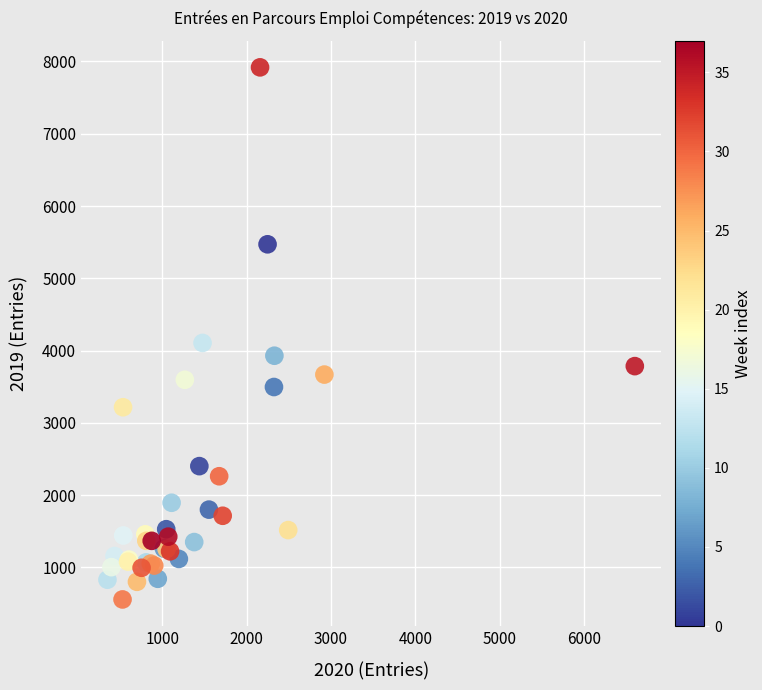

What Y value in the scatter plot is closest to 4237?

4105